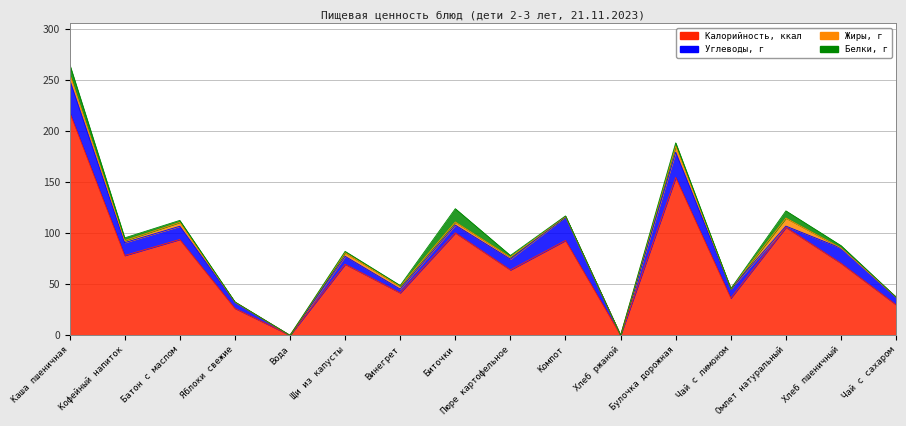

Where does the Белки, г series first go above 1?

Каша пшеничная